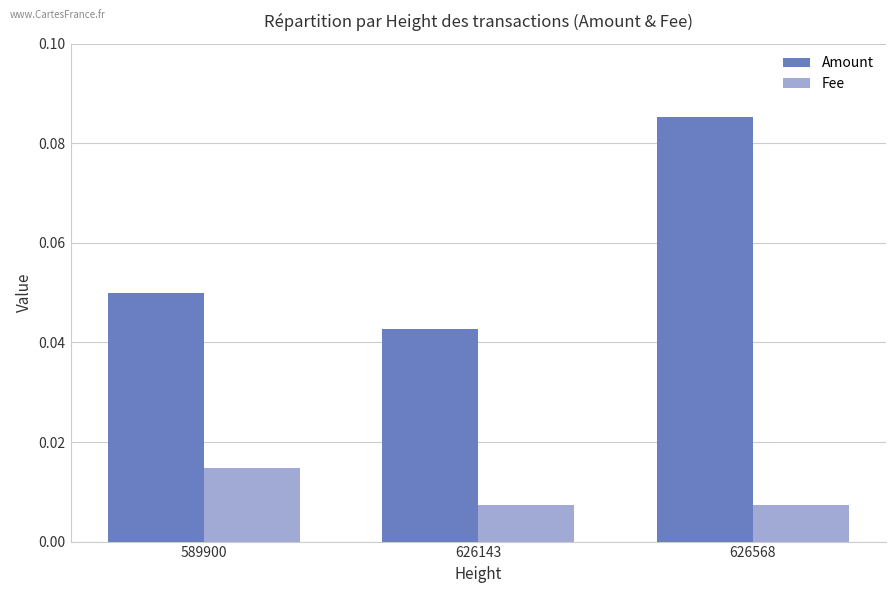

What are all the series names shown in the legend?

Amount, Fee